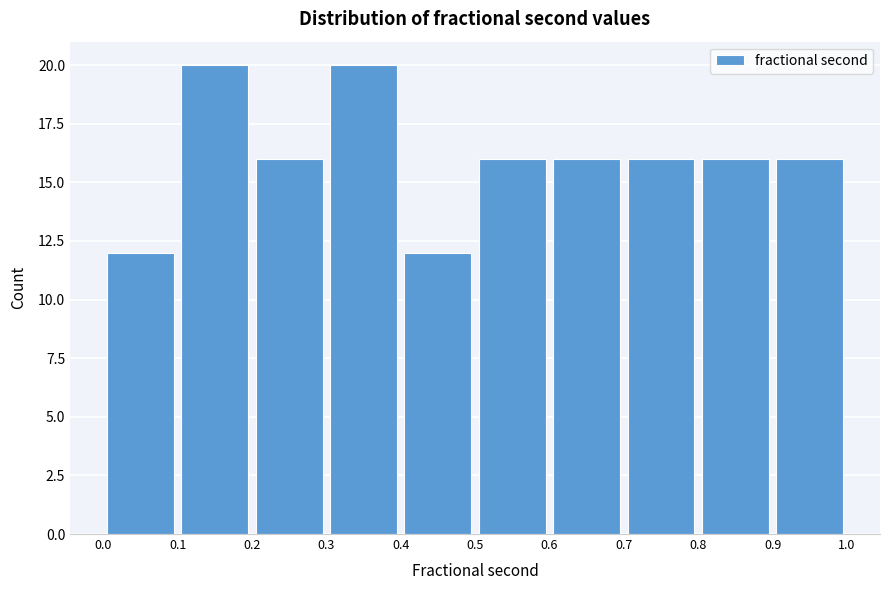

What is the height of the bar covering 0.7 to 0.8 on the x-axis? The values are not printed on the chart, so give them approximately, as read against the axis.

16